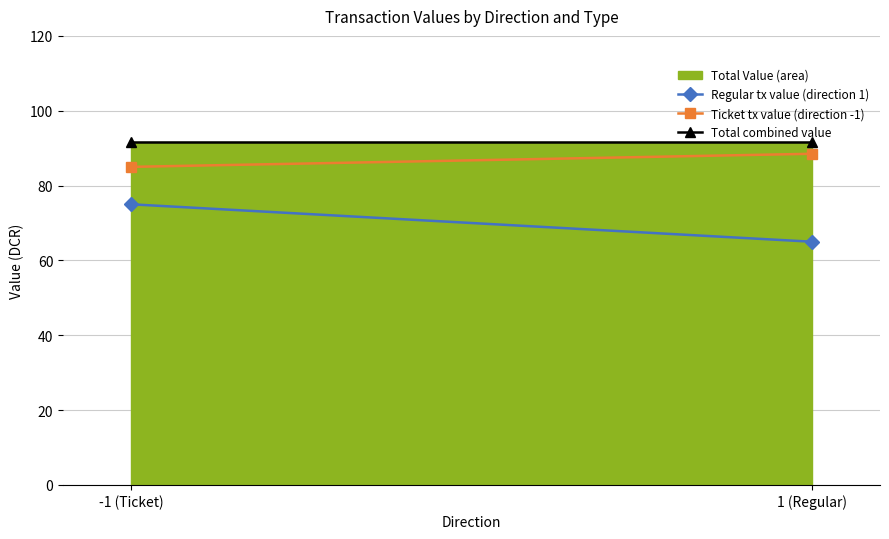

How many lines are shown in the chart?

3